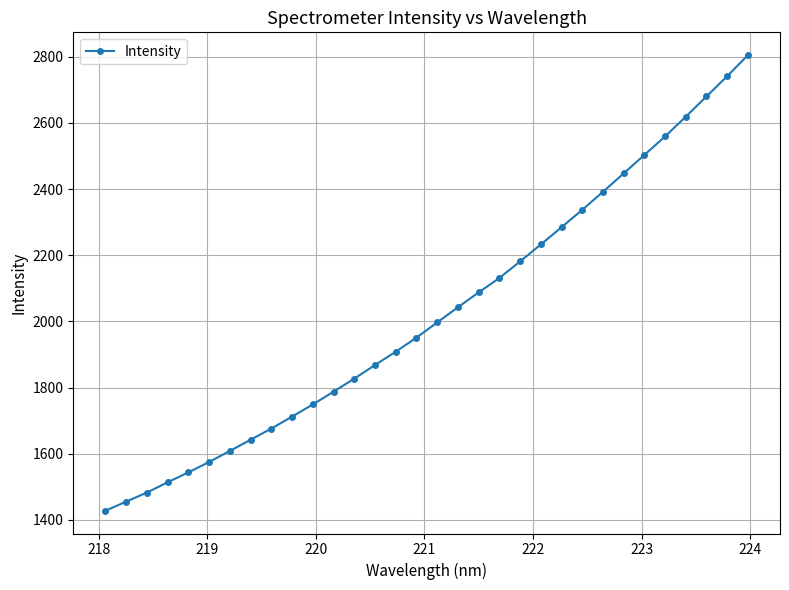

What is the value of the 20th point from the left?

2131.2